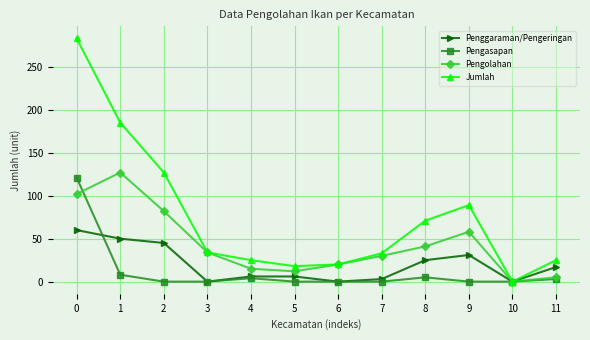

What is the value of the Penggaraman/Pengeringan point at the 9th from the left?

25